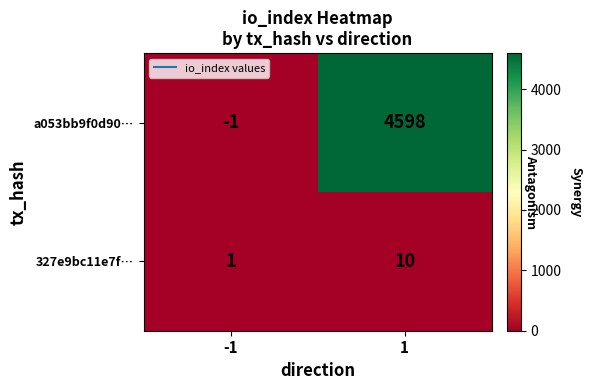

Reading right to left, transcribe all the data shown in this chart.

a053bb9f0d90…: 1=4598	-1=-1
327e9bc11e7f…: 1=10	-1=1